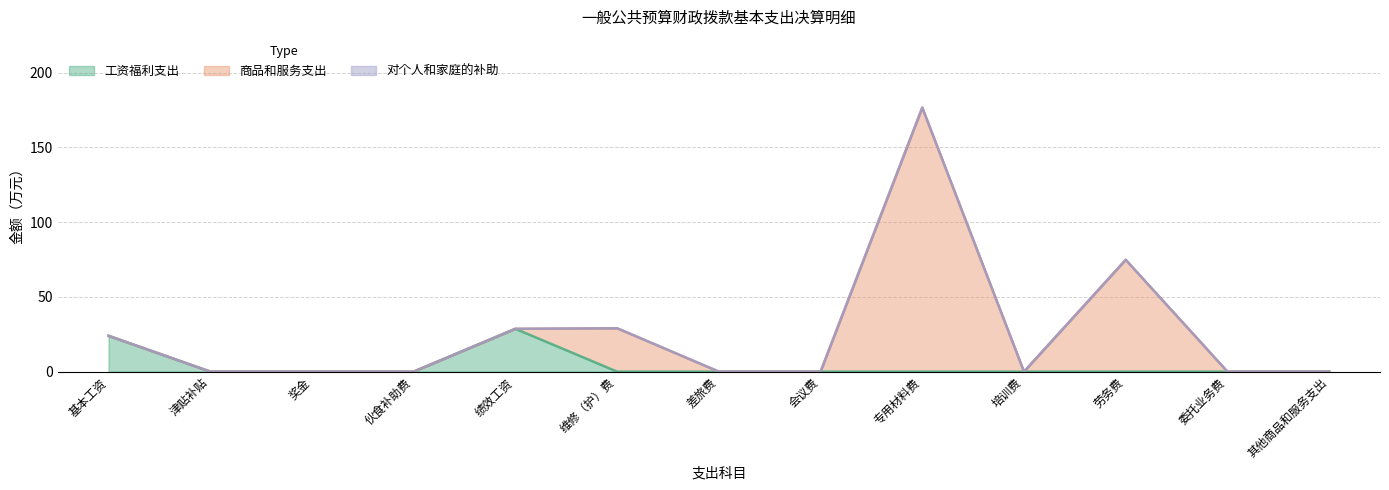

Is it true that 工资福利支出 equals 0.0 at 培训费?

True